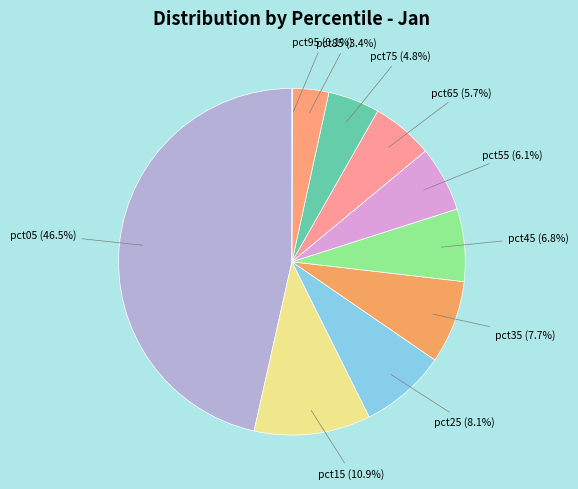

Do pct65 (5.7%) and pct75 (4.8%) together represent more than half of the pie?

No